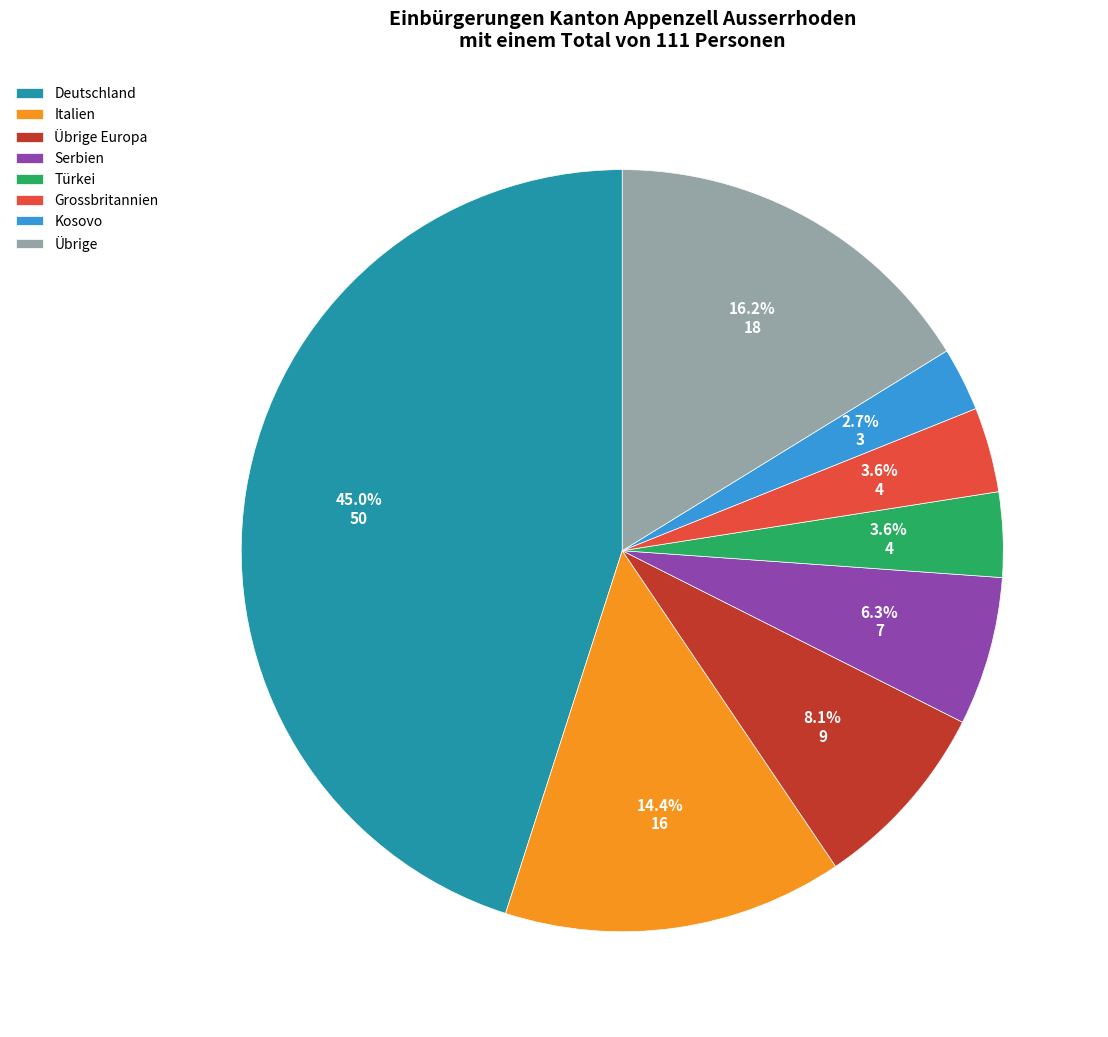

What is the smallest slice in the pie chart?

Kosovo